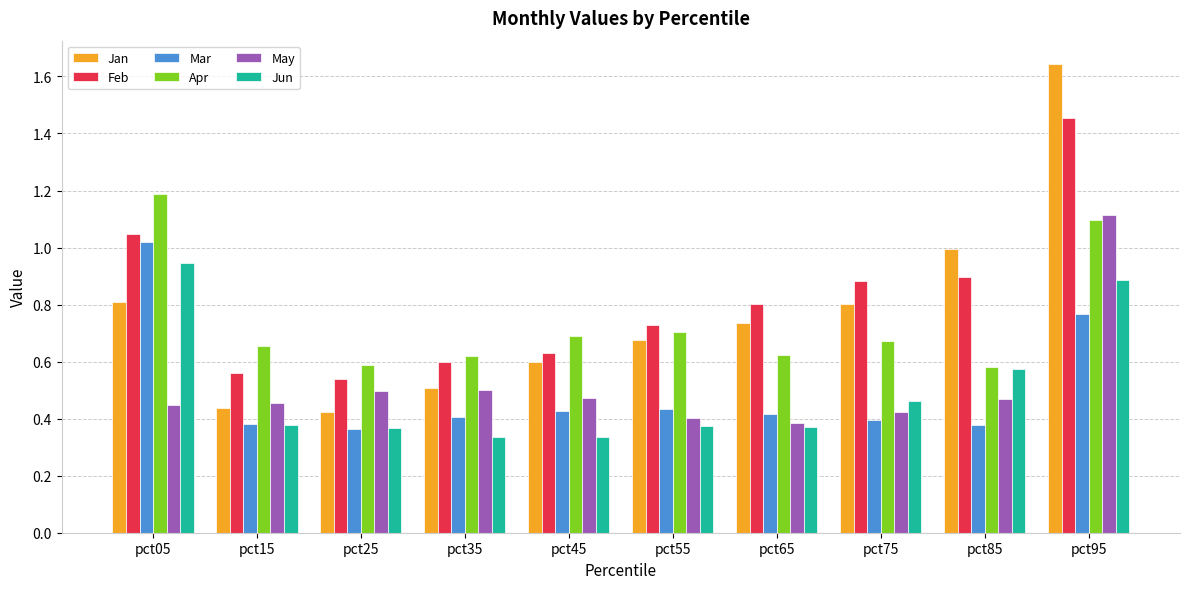

Is it true that Apr equals 1.0 at pct25?

False